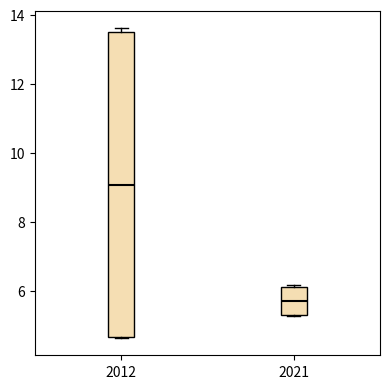

Reading left to right, transcribe this box plot: for each box, give where its median line is, the range the box spans, and where its two whiskers end, as read against the y-axis. The values are not printed on the chart, so give them approximately, as read against the axis.

2012: median 9.0, box 4.6 to 13.4, whiskers 4.6 to 13.6
2021: median 5.8, box 5.2 to 6.2, whiskers 5.2 to 6.2